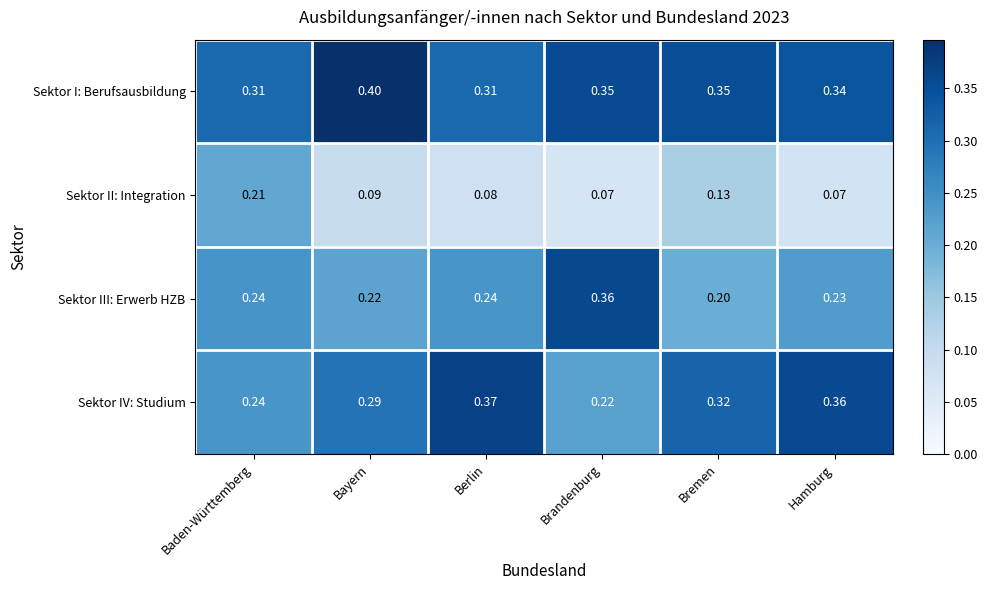

Is the value of Sektor II: Integration at Bremen greater than the value of Sektor IV: Studium at Berlin?

No